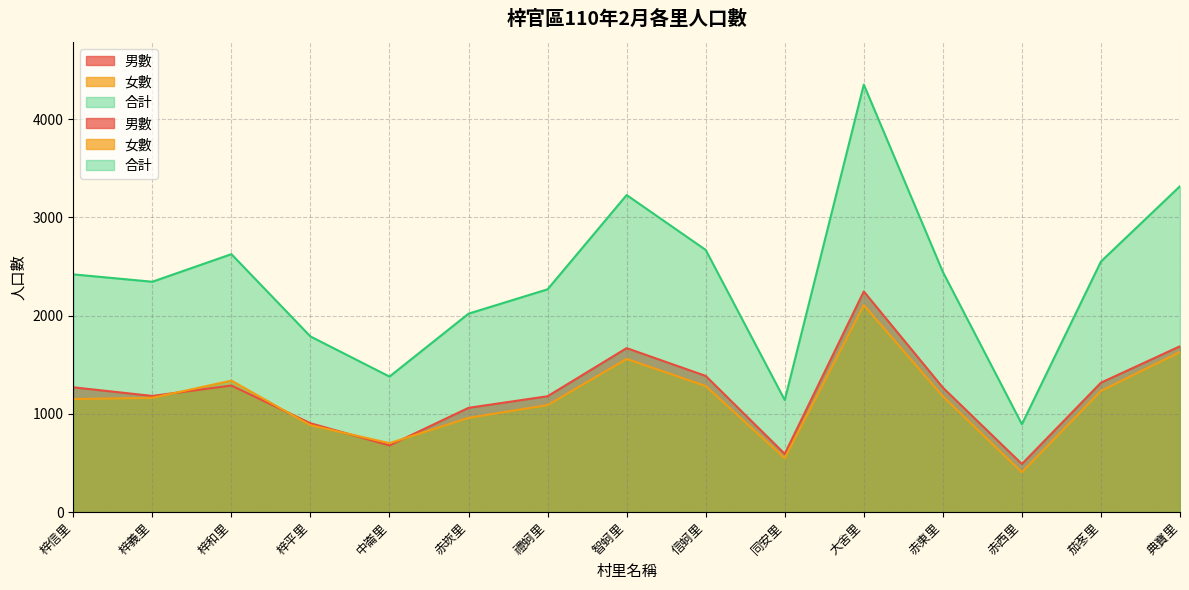

How many lines are shown in the chart?

3